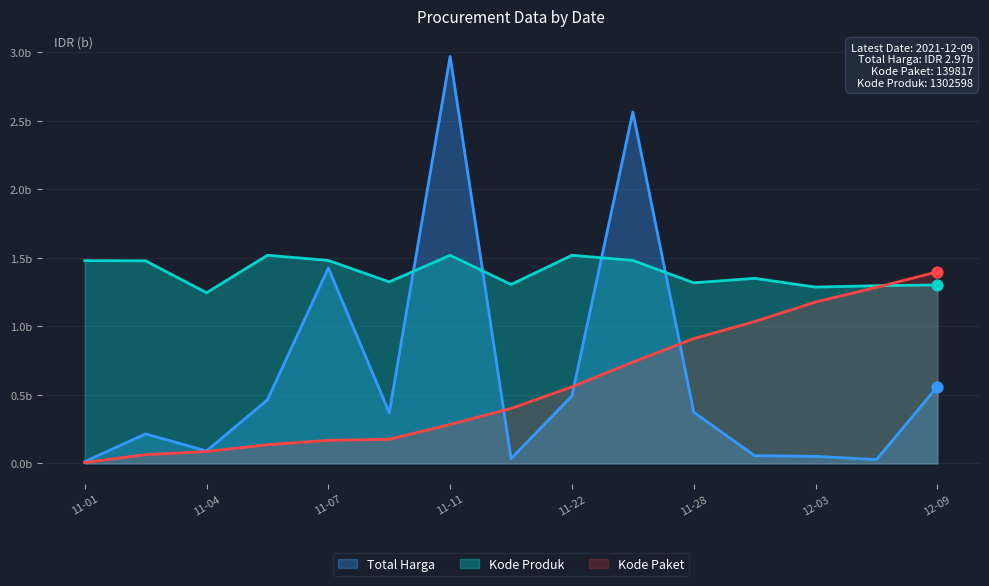

What is the total value across all series at 2021-11-17?

1.7